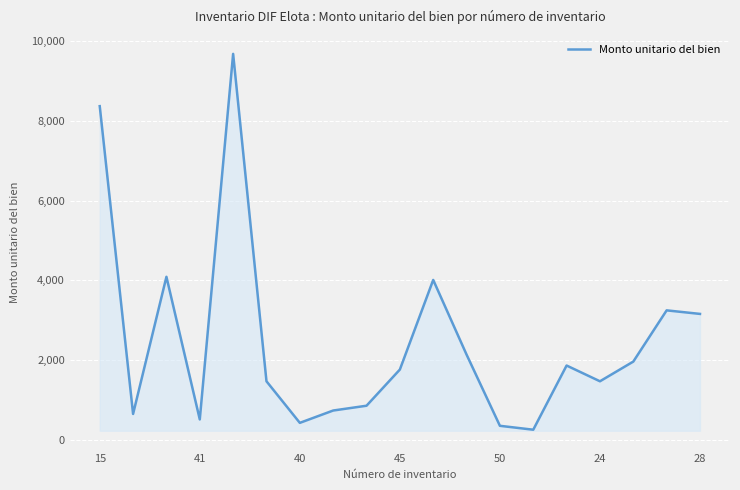

What is the smallest value displayed?

257.5